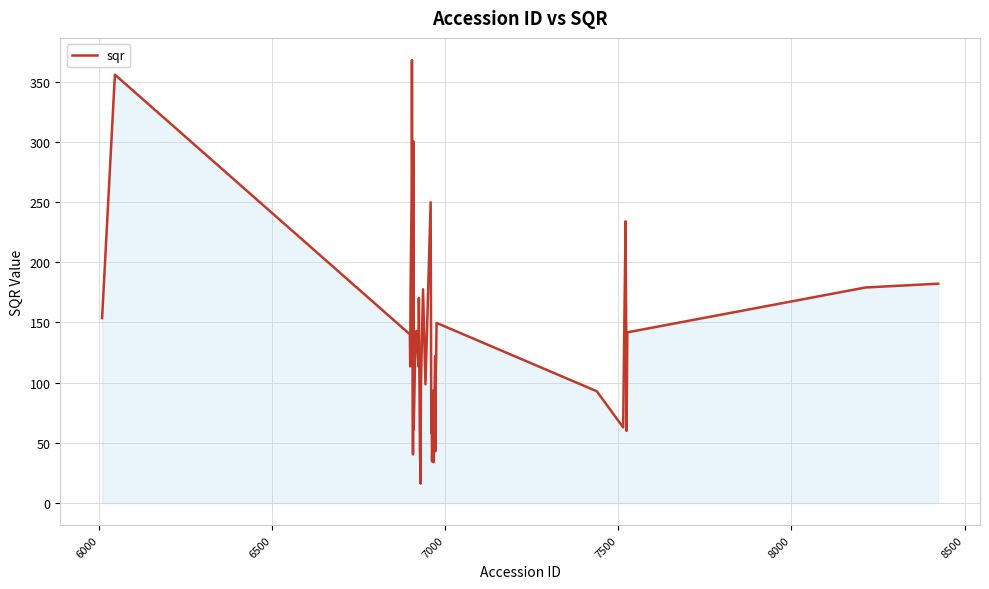

What is the difference between the maximum and minimum values?

351.6